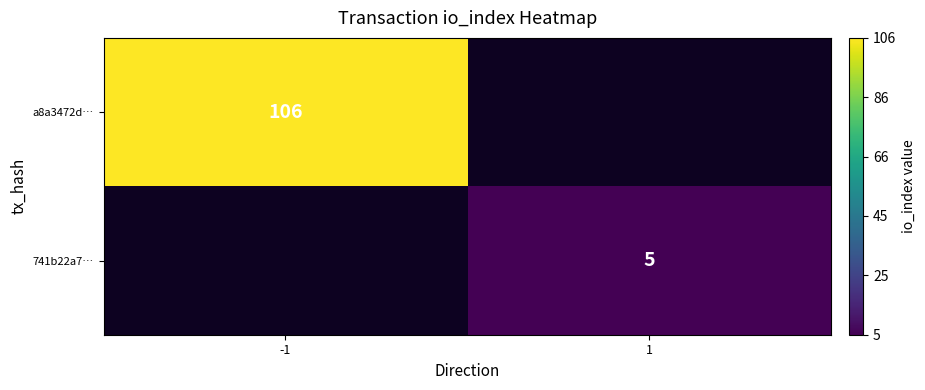

The a8a3472d… series shows 106 at -1. True or false?

True